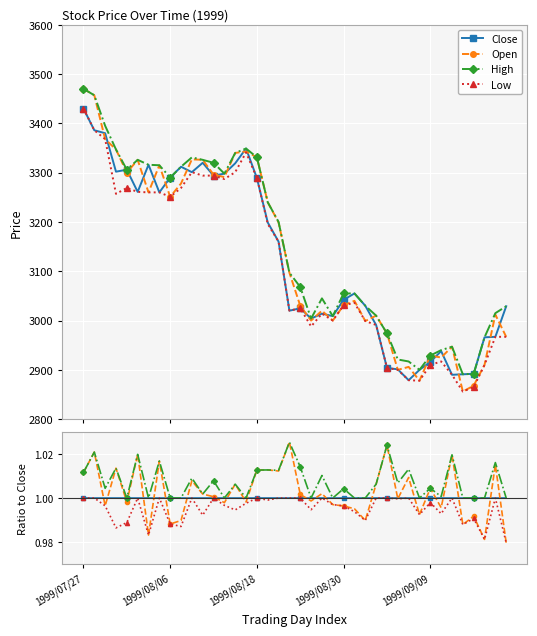

Which category has the highest value in the Low series?

1999/07/27